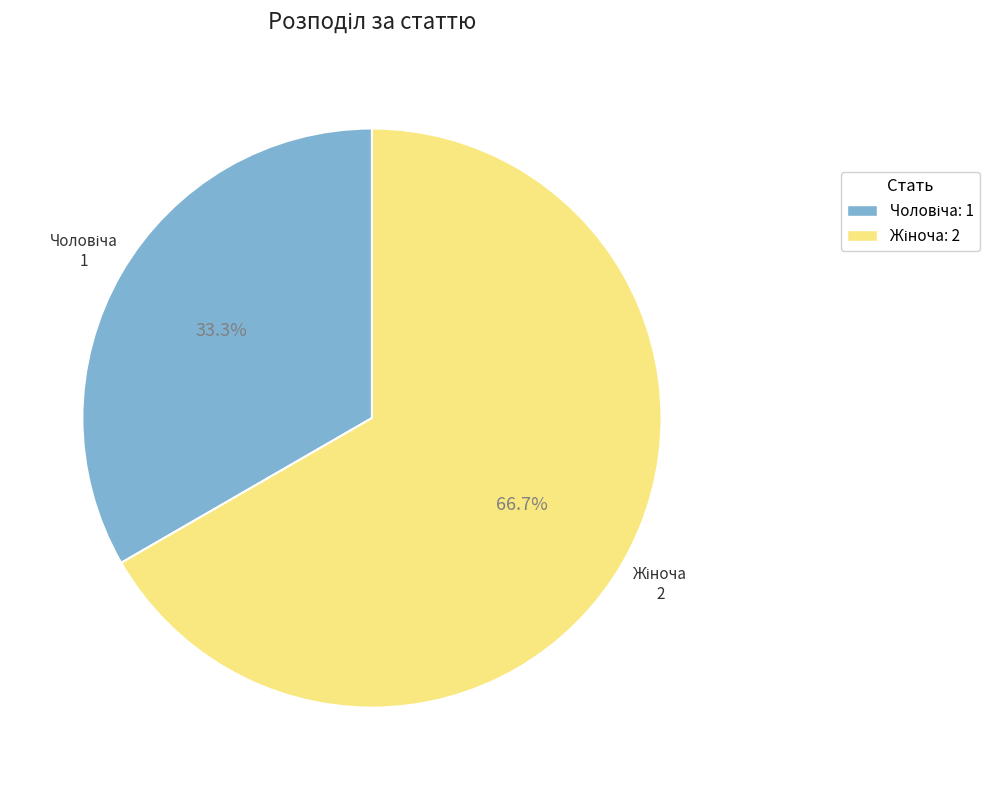

Does any single category account for the majority?

Yes